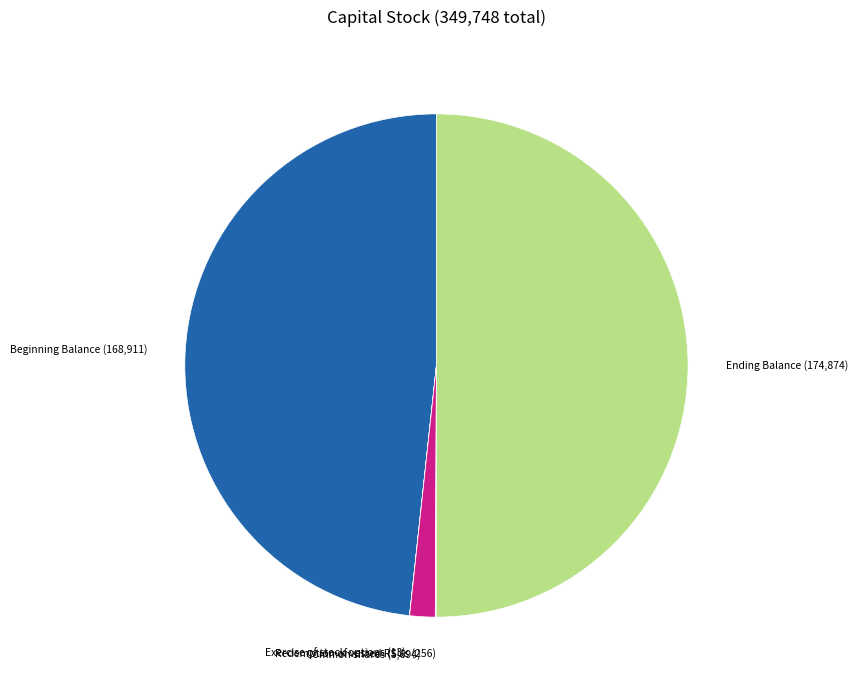

Is there any slice that represents more than half of the pie?

No